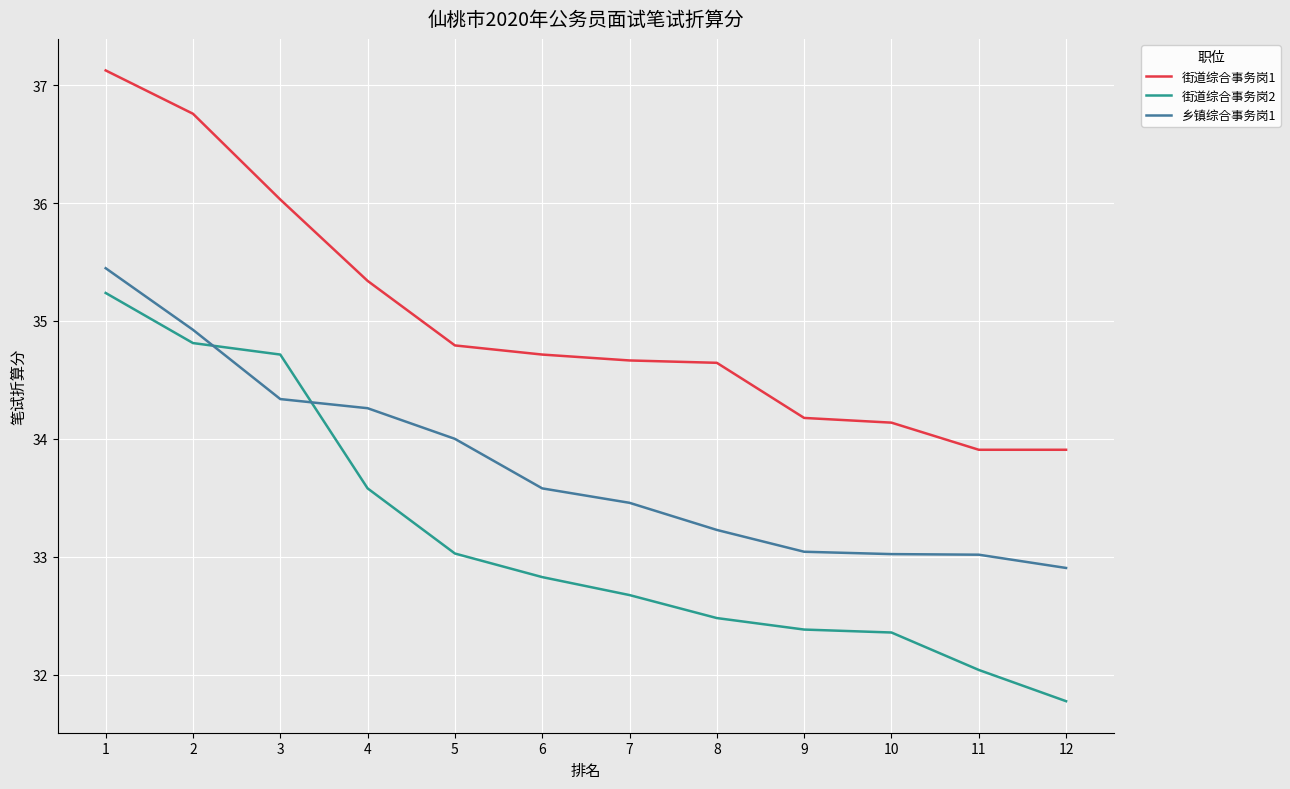

True or false: 街道综合事务岗2 and 街道综合事务岗1 intersect in this chart.

False